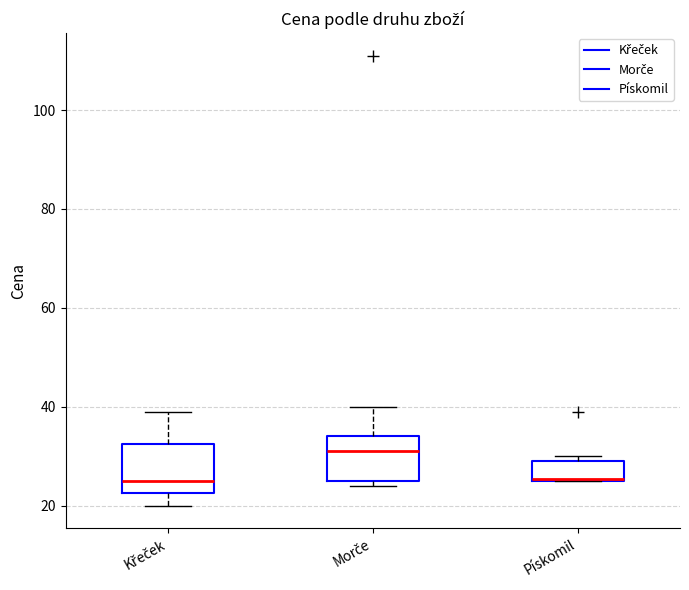

Where does the median line of the box for Morče sit on the y-axis? The values are not printed on the chart, so give them approximately, as read against the axis.

32